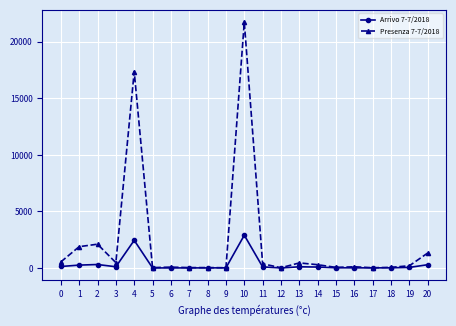

Count the number of categories in the chart.

21